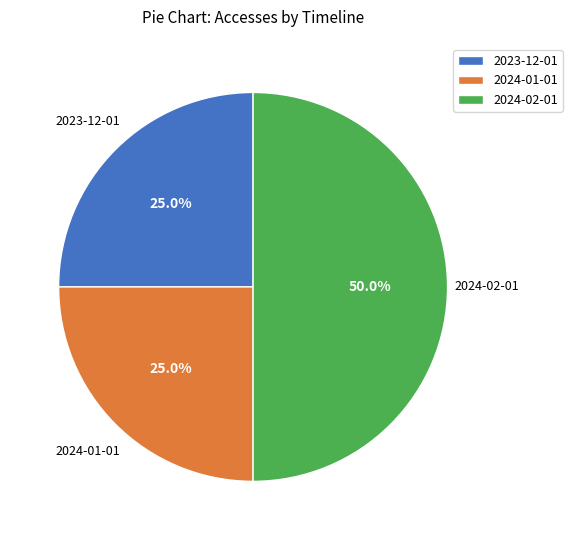

What is the ratio of the value at 2024-01-01 to the value at 2024-02-01?

0.5